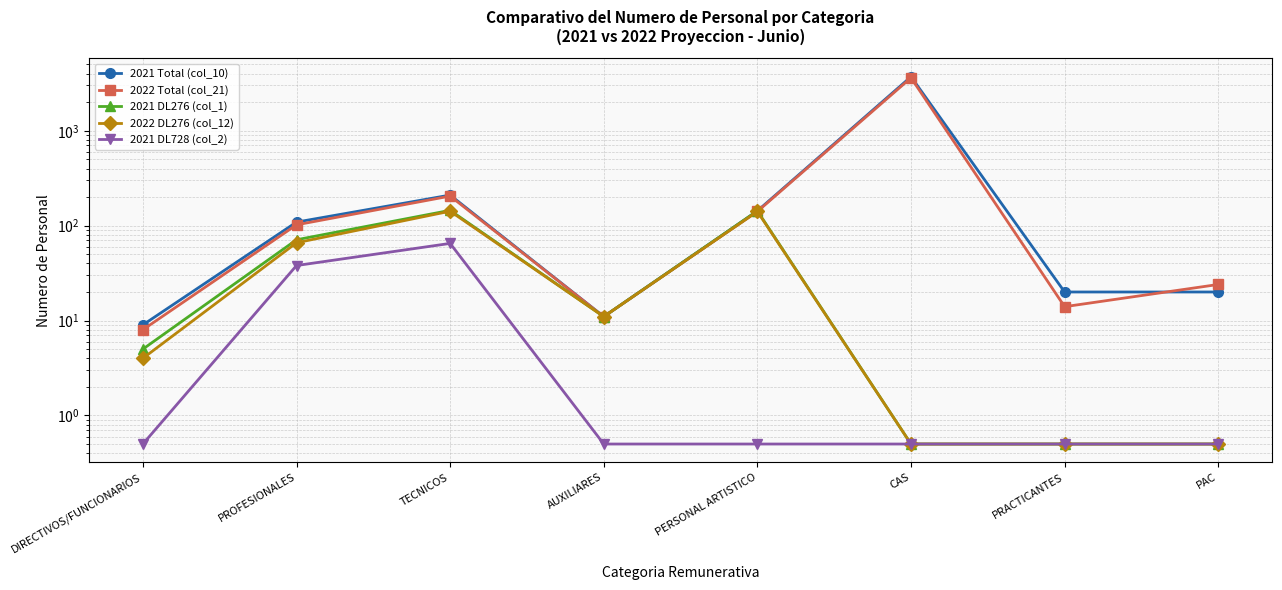

True or false: 2022 DL276 (col_12) and 2021 DL276 (col_1) intersect in this chart.

False